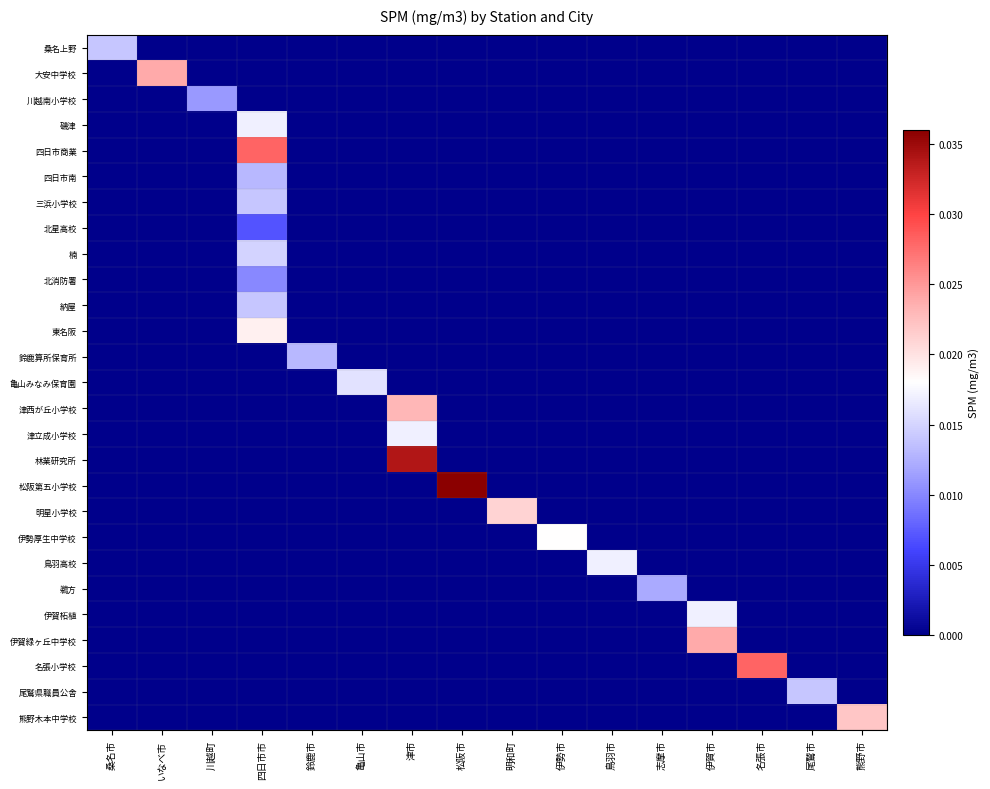

Reading left to right, list all the values displayed in this chart.

桑名上野: 桑名市=0.0	いなべ市=0.0	川越町=0.0	四日市市=0.0	鈴鹿市=0.0	亀山市=0.0	津市=0.0	松阪市=0.0	明和町=0.0	伊勢市=0.0	鳥羽市=0.0	志摩市=0.0	伊賀市=0.0	名張市=0.0	尾鷲市=0.0	熊野市=0.0
大安中学校: 桑名市=0.0	いなべ市=0.0	川越町=0.0	四日市市=0.0	鈴鹿市=0.0	亀山市=0.0	津市=0.0	松阪市=0.0	明和町=0.0	伊勢市=0.0	鳥羽市=0.0	志摩市=0.0	伊賀市=0.0	名張市=0.0	尾鷲市=0.0	熊野市=0.0
川越南小学校: 桑名市=0.0	いなべ市=0.0	川越町=0.0	四日市市=0.0	鈴鹿市=0.0	亀山市=0.0	津市=0.0	松阪市=0.0	明和町=0.0	伊勢市=0.0	鳥羽市=0.0	志摩市=0.0	伊賀市=0.0	名張市=0.0	尾鷲市=0.0	熊野市=0.0
磯津: 桑名市=0.0	いなべ市=0.0	川越町=0.0	四日市市=0.0	鈴鹿市=0.0	亀山市=0.0	津市=0.0	松阪市=0.0	明和町=0.0	伊勢市=0.0	鳥羽市=0.0	志摩市=0.0	伊賀市=0.0	名張市=0.0	尾鷲市=0.0	熊野市=0.0
四日市商業: 桑名市=0.0	いなべ市=0.0	川越町=0.0	四日市市=0.0	鈴鹿市=0.0	亀山市=0.0	津市=0.0	松阪市=0.0	明和町=0.0	伊勢市=0.0	鳥羽市=0.0	志摩市=0.0	伊賀市=0.0	名張市=0.0	尾鷲市=0.0	熊野市=0.0
四日市南: 桑名市=0.0	いなべ市=0.0	川越町=0.0	四日市市=0.0	鈴鹿市=0.0	亀山市=0.0	津市=0.0	松阪市=0.0	明和町=0.0	伊勢市=0.0	鳥羽市=0.0	志摩市=0.0	伊賀市=0.0	名張市=0.0	尾鷲市=0.0	熊野市=0.0
三浜小学校: 桑名市=0.0	いなべ市=0.0	川越町=0.0	四日市市=0.0	鈴鹿市=0.0	亀山市=0.0	津市=0.0	松阪市=0.0	明和町=0.0	伊勢市=0.0	鳥羽市=0.0	志摩市=0.0	伊賀市=0.0	名張市=0.0	尾鷲市=0.0	熊野市=0.0
北星高校: 桑名市=0.0	いなべ市=0.0	川越町=0.0	四日市市=0.0	鈴鹿市=0.0	亀山市=0.0	津市=0.0	松阪市=0.0	明和町=0.0	伊勢市=0.0	鳥羽市=0.0	志摩市=0.0	伊賀市=0.0	名張市=0.0	尾鷲市=0.0	熊野市=0.0
楠: 桑名市=0.0	いなべ市=0.0	川越町=0.0	四日市市=0.0	鈴鹿市=0.0	亀山市=0.0	津市=0.0	松阪市=0.0	明和町=0.0	伊勢市=0.0	鳥羽市=0.0	志摩市=0.0	伊賀市=0.0	名張市=0.0	尾鷲市=0.0	熊野市=0.0
北消防署: 桑名市=0.0	いなべ市=0.0	川越町=0.0	四日市市=0.0	鈴鹿市=0.0	亀山市=0.0	津市=0.0	松阪市=0.0	明和町=0.0	伊勢市=0.0	鳥羽市=0.0	志摩市=0.0	伊賀市=0.0	名張市=0.0	尾鷲市=0.0	熊野市=0.0
納屋: 桑名市=0.0	いなべ市=0.0	川越町=0.0	四日市市=0.0	鈴鹿市=0.0	亀山市=0.0	津市=0.0	松阪市=0.0	明和町=0.0	伊勢市=0.0	鳥羽市=0.0	志摩市=0.0	伊賀市=0.0	名張市=0.0	尾鷲市=0.0	熊野市=0.0
東名阪: 桑名市=0.0	いなべ市=0.0	川越町=0.0	四日市市=0.0	鈴鹿市=0.0	亀山市=0.0	津市=0.0	松阪市=0.0	明和町=0.0	伊勢市=0.0	鳥羽市=0.0	志摩市=0.0	伊賀市=0.0	名張市=0.0	尾鷲市=0.0	熊野市=0.0
鈴鹿算所保育所: 桑名市=0.0	いなべ市=0.0	川越町=0.0	四日市市=0.0	鈴鹿市=0.0	亀山市=0.0	津市=0.0	松阪市=0.0	明和町=0.0	伊勢市=0.0	鳥羽市=0.0	志摩市=0.0	伊賀市=0.0	名張市=0.0	尾鷲市=0.0	熊野市=0.0
亀山みなみ保育園: 桑名市=0.0	いなべ市=0.0	川越町=0.0	四日市市=0.0	鈴鹿市=0.0	亀山市=0.0	津市=0.0	松阪市=0.0	明和町=0.0	伊勢市=0.0	鳥羽市=0.0	志摩市=0.0	伊賀市=0.0	名張市=0.0	尾鷲市=0.0	熊野市=0.0
津西が丘小学校: 桑名市=0.0	いなべ市=0.0	川越町=0.0	四日市市=0.0	鈴鹿市=0.0	亀山市=0.0	津市=0.0	松阪市=0.0	明和町=0.0	伊勢市=0.0	鳥羽市=0.0	志摩市=0.0	伊賀市=0.0	名張市=0.0	尾鷲市=0.0	熊野市=0.0
津立成小学校: 桑名市=0.0	いなべ市=0.0	川越町=0.0	四日市市=0.0	鈴鹿市=0.0	亀山市=0.0	津市=0.0	松阪市=0.0	明和町=0.0	伊勢市=0.0	鳥羽市=0.0	志摩市=0.0	伊賀市=0.0	名張市=0.0	尾鷲市=0.0	熊野市=0.0
林業研究所: 桑名市=0.0	いなべ市=0.0	川越町=0.0	四日市市=0.0	鈴鹿市=0.0	亀山市=0.0	津市=0.0	松阪市=0.0	明和町=0.0	伊勢市=0.0	鳥羽市=0.0	志摩市=0.0	伊賀市=0.0	名張市=0.0	尾鷲市=0.0	熊野市=0.0
松阪第五小学校: 桑名市=0.0	いなべ市=0.0	川越町=0.0	四日市市=0.0	鈴鹿市=0.0	亀山市=0.0	津市=0.0	松阪市=0.0	明和町=0.0	伊勢市=0.0	鳥羽市=0.0	志摩市=0.0	伊賀市=0.0	名張市=0.0	尾鷲市=0.0	熊野市=0.0
明星小学校: 桑名市=0.0	いなべ市=0.0	川越町=0.0	四日市市=0.0	鈴鹿市=0.0	亀山市=0.0	津市=0.0	松阪市=0.0	明和町=0.0	伊勢市=0.0	鳥羽市=0.0	志摩市=0.0	伊賀市=0.0	名張市=0.0	尾鷲市=0.0	熊野市=0.0
伊勢厚生中学校: 桑名市=0.0	いなべ市=0.0	川越町=0.0	四日市市=0.0	鈴鹿市=0.0	亀山市=0.0	津市=0.0	松阪市=0.0	明和町=0.0	伊勢市=0.0	鳥羽市=0.0	志摩市=0.0	伊賀市=0.0	名張市=0.0	尾鷲市=0.0	熊野市=0.0
鳥羽高校: 桑名市=0.0	いなべ市=0.0	川越町=0.0	四日市市=0.0	鈴鹿市=0.0	亀山市=0.0	津市=0.0	松阪市=0.0	明和町=0.0	伊勢市=0.0	鳥羽市=0.0	志摩市=0.0	伊賀市=0.0	名張市=0.0	尾鷲市=0.0	熊野市=0.0
鵜方: 桑名市=0.0	いなべ市=0.0	川越町=0.0	四日市市=0.0	鈴鹿市=0.0	亀山市=0.0	津市=0.0	松阪市=0.0	明和町=0.0	伊勢市=0.0	鳥羽市=0.0	志摩市=0.0	伊賀市=0.0	名張市=0.0	尾鷲市=0.0	熊野市=0.0
伊賀柘植: 桑名市=0.0	いなべ市=0.0	川越町=0.0	四日市市=0.0	鈴鹿市=0.0	亀山市=0.0	津市=0.0	松阪市=0.0	明和町=0.0	伊勢市=0.0	鳥羽市=0.0	志摩市=0.0	伊賀市=0.0	名張市=0.0	尾鷲市=0.0	熊野市=0.0
伊賀緑ヶ丘中学校: 桑名市=0.0	いなべ市=0.0	川越町=0.0	四日市市=0.0	鈴鹿市=0.0	亀山市=0.0	津市=0.0	松阪市=0.0	明和町=0.0	伊勢市=0.0	鳥羽市=0.0	志摩市=0.0	伊賀市=0.0	名張市=0.0	尾鷲市=0.0	熊野市=0.0
名張小学校: 桑名市=0.0	いなべ市=0.0	川越町=0.0	四日市市=0.0	鈴鹿市=0.0	亀山市=0.0	津市=0.0	松阪市=0.0	明和町=0.0	伊勢市=0.0	鳥羽市=0.0	志摩市=0.0	伊賀市=0.0	名張市=0.0	尾鷲市=0.0	熊野市=0.0
尾鷲県職員公舎: 桑名市=0.0	いなべ市=0.0	川越町=0.0	四日市市=0.0	鈴鹿市=0.0	亀山市=0.0	津市=0.0	松阪市=0.0	明和町=0.0	伊勢市=0.0	鳥羽市=0.0	志摩市=0.0	伊賀市=0.0	名張市=0.0	尾鷲市=0.0	熊野市=0.0
熊野木本中学校: 桑名市=0.0	いなべ市=0.0	川越町=0.0	四日市市=0.0	鈴鹿市=0.0	亀山市=0.0	津市=0.0	松阪市=0.0	明和町=0.0	伊勢市=0.0	鳥羽市=0.0	志摩市=0.0	伊賀市=0.0	名張市=0.0	尾鷲市=0.0	熊野市=0.0